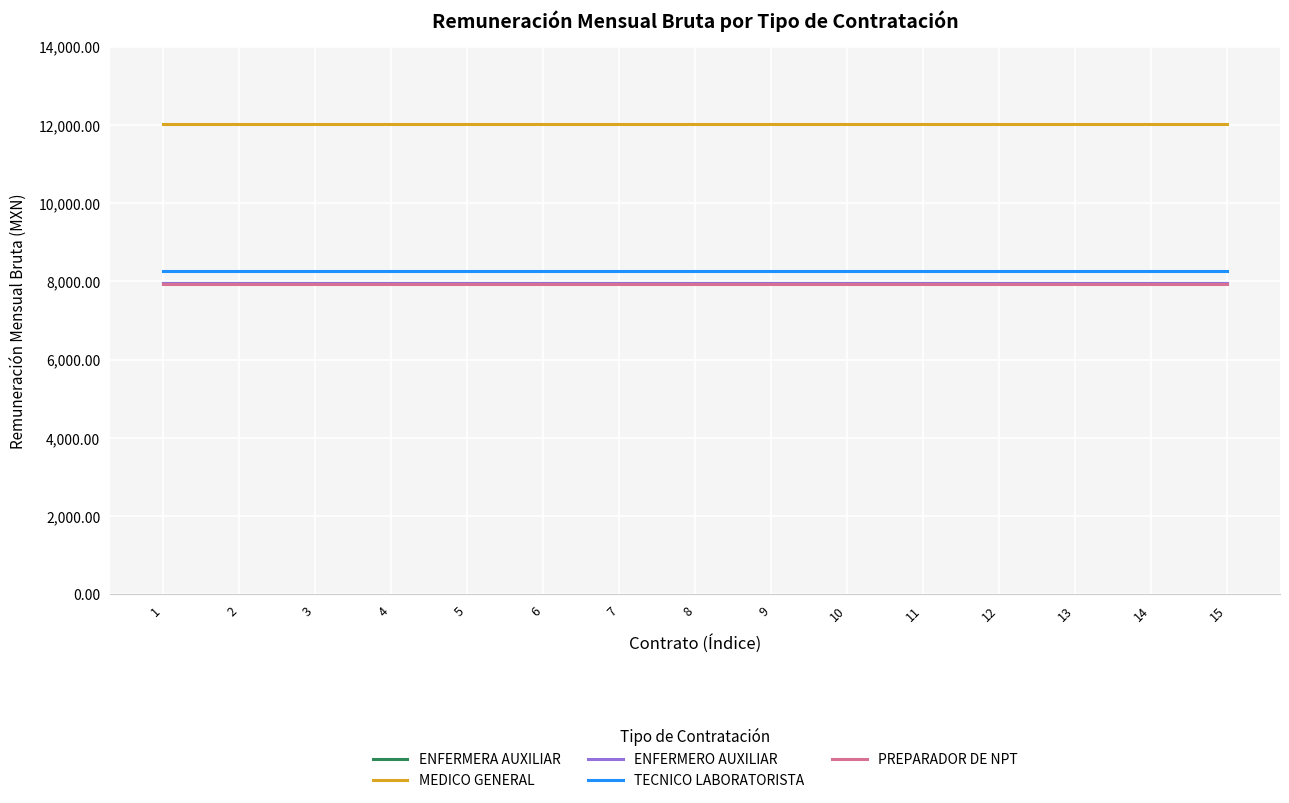

Rank the categories by TECNICO LABORATORISTA value from lowest to highest.

1, 2, 3, 4, 5, 6, 7, 8, 9, 10, 11, 12, 13, 14, 15